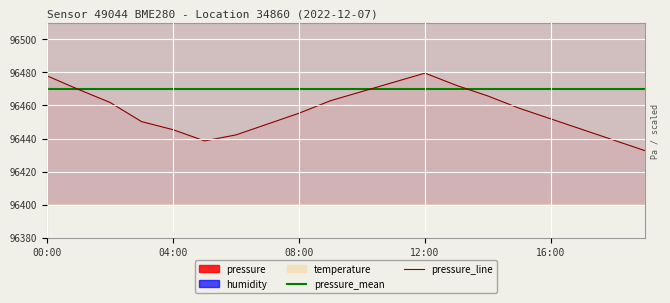

The value of pressure_line at 12:00 is 42099.0. True or false?

False